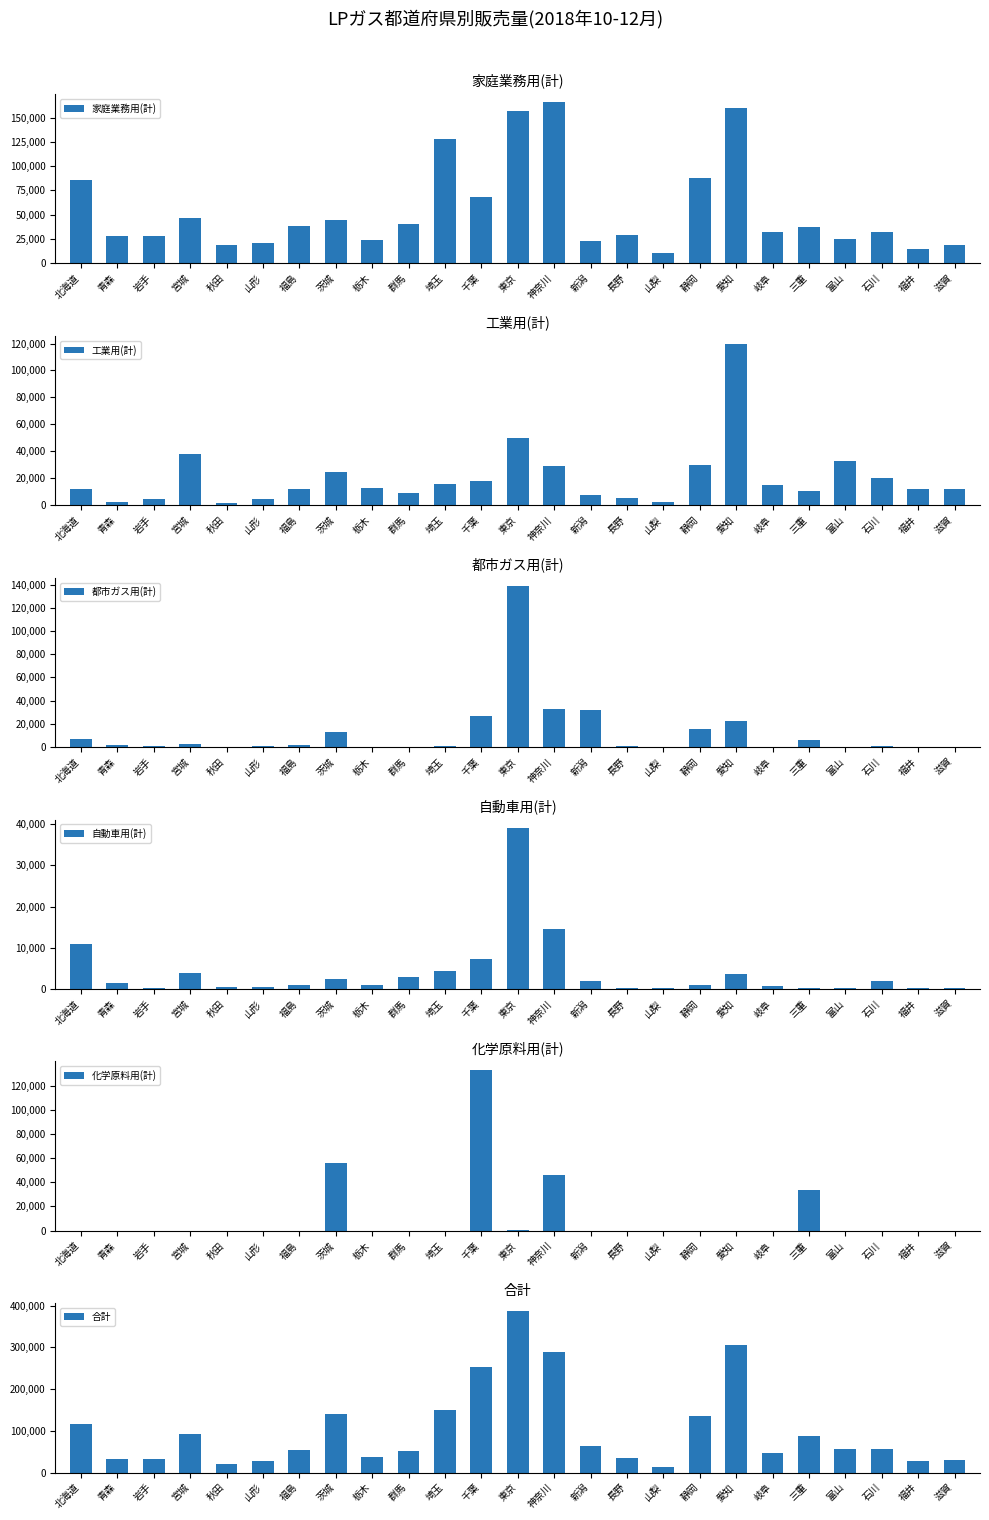

How many data points in 工業用(計) are less than 12249?

12